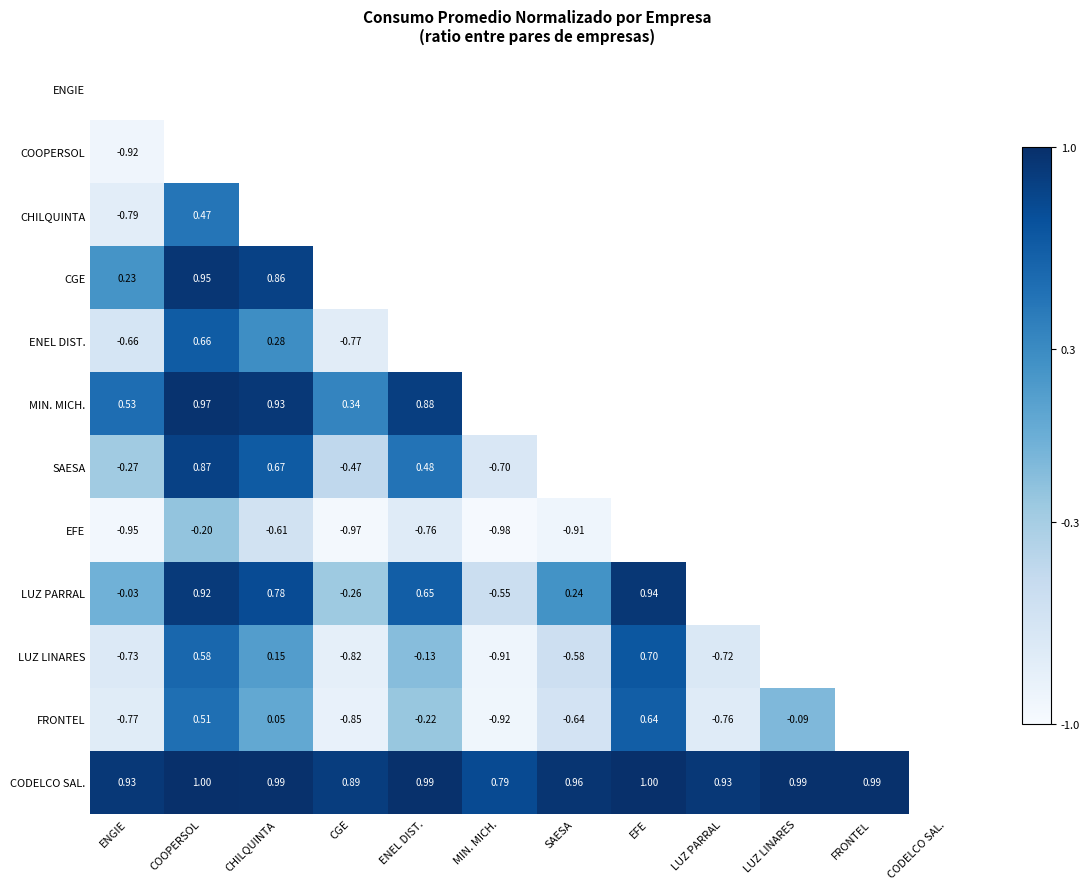

At which label is LUZ PARRAL closest to 0?

ENGIE